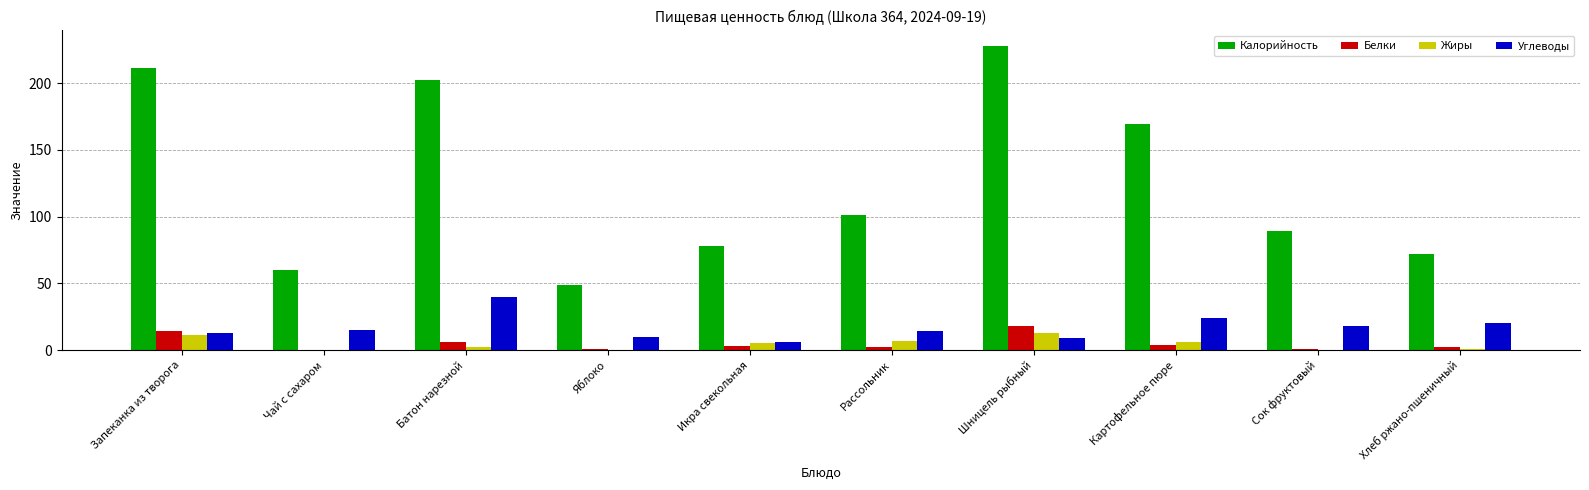

Is the value of Жиры at Шницель рыбный greater than the value of Белки at Шницель рыбный?

No